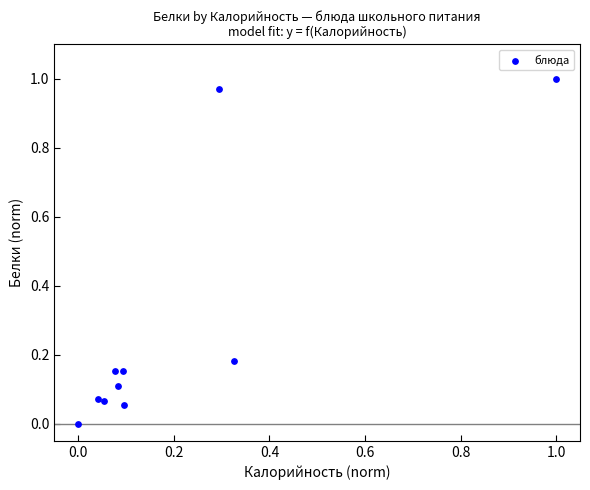

What is the average Y value?

0.3